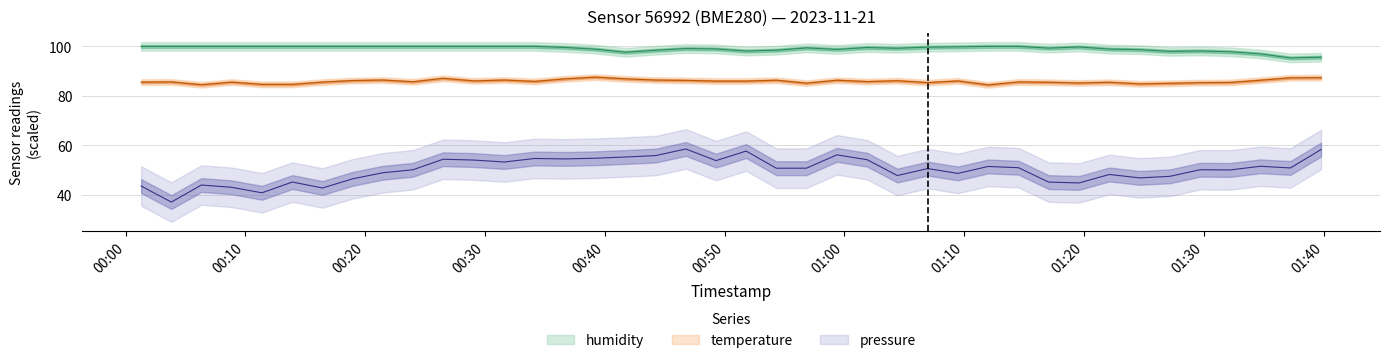

What is the sum of all pressure values?

2000.0